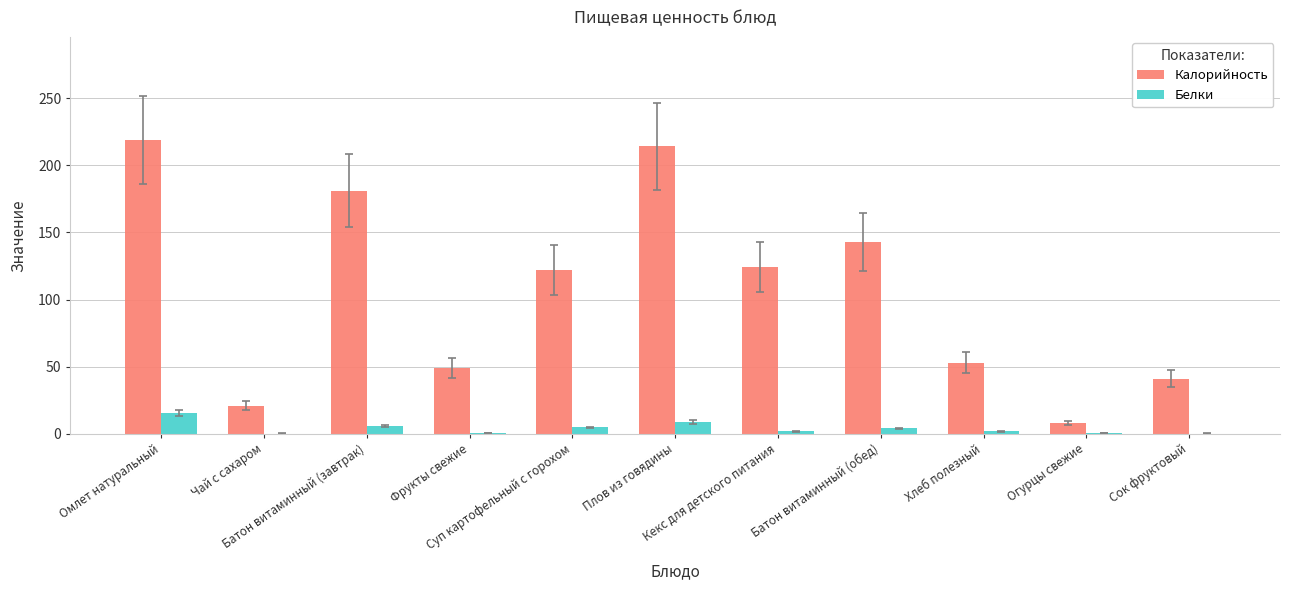

Which series has the largest total across all categories?

Калорийность